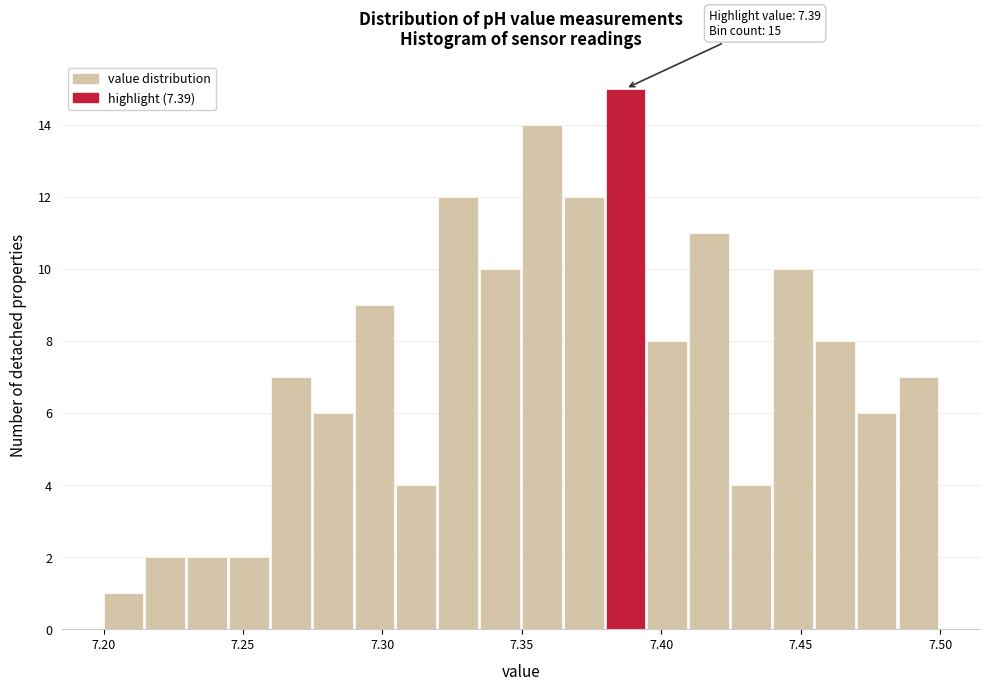

Around what value on the x-axis is the tallest bar? Give the approximate position of its centre, as read against the axis.

7.385